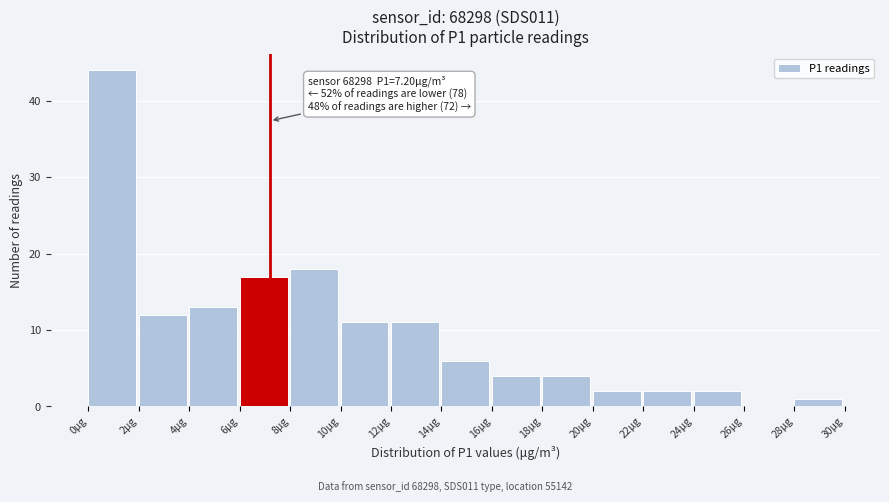

Over which range of the x-axis is the bar tallest?

0 to 2